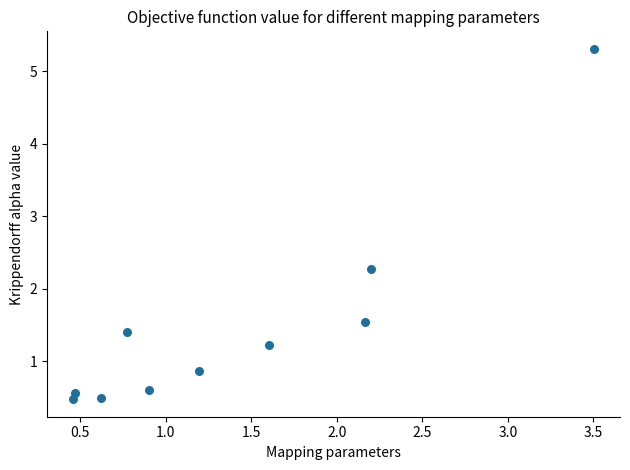

What is the average Y value?

1.5